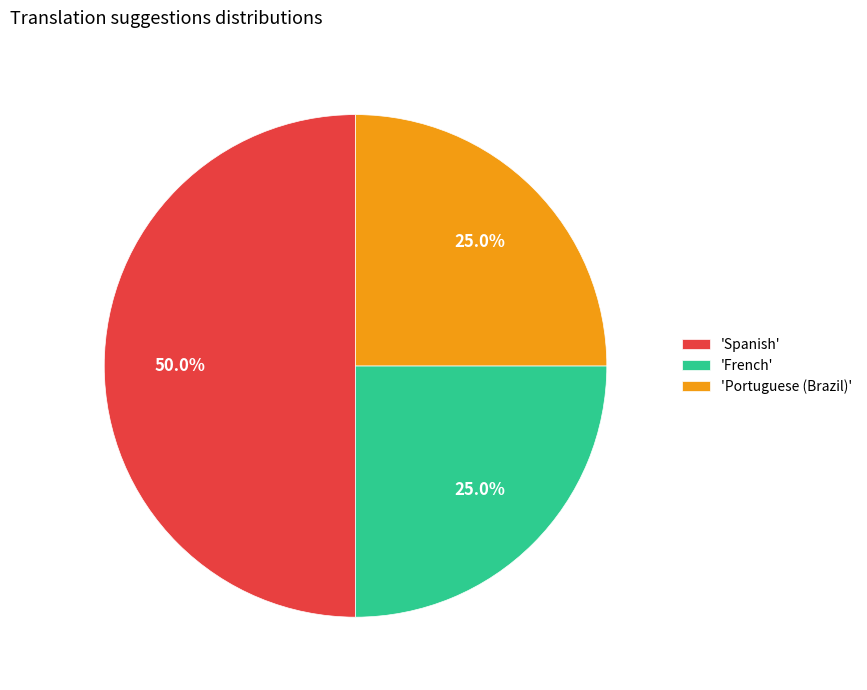

Does 'Portuguese (Brazil)' represent more than half of the total?

No